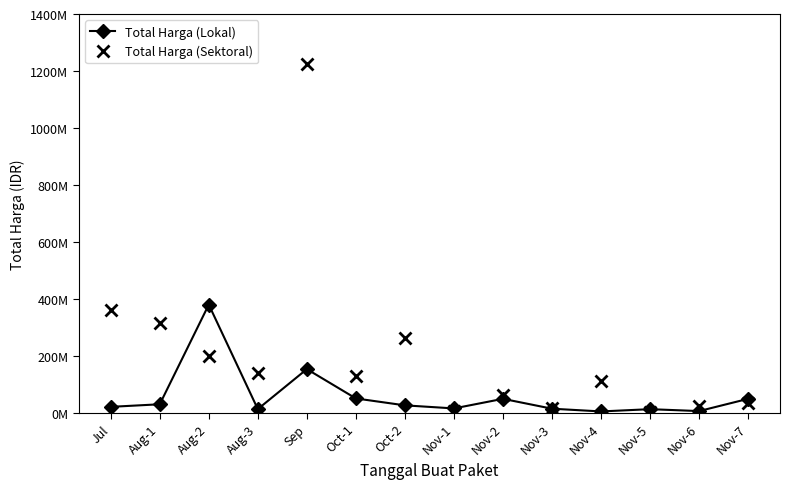

List the series in order of their peak value, highest first.

Total Harga (Sektoral), Total Harga (Lokal)